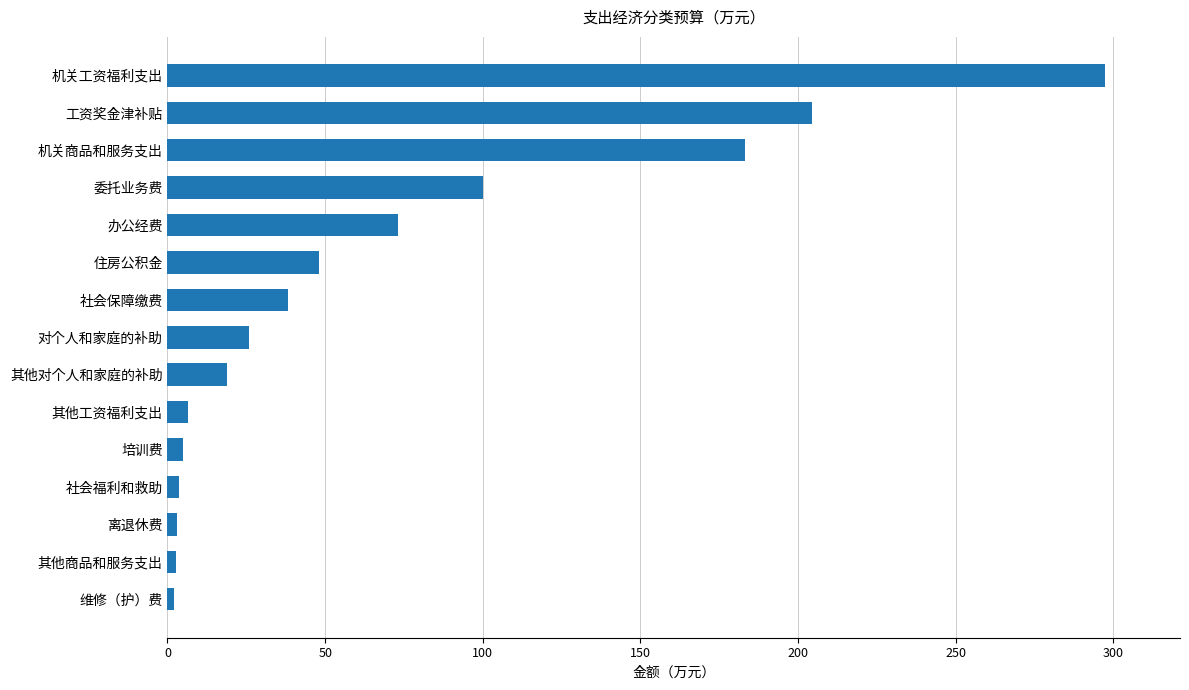

Does the chart contain stacked bars?

No